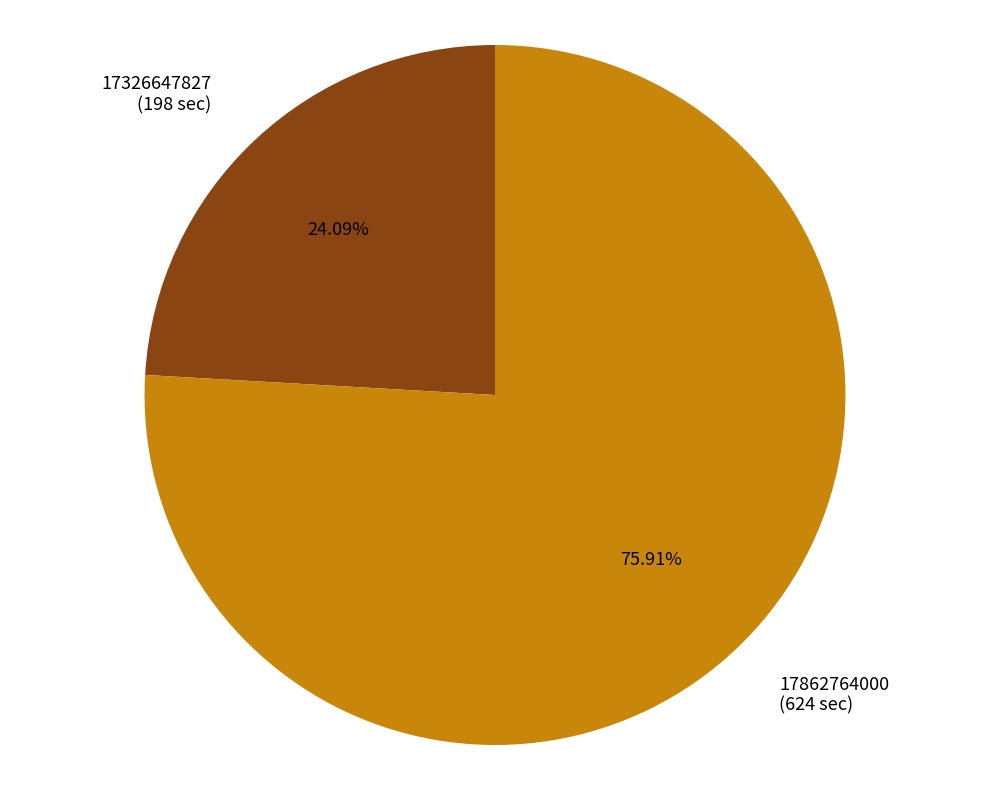

To the nearest percent, what percentage of the pie is 17862764000?

76%